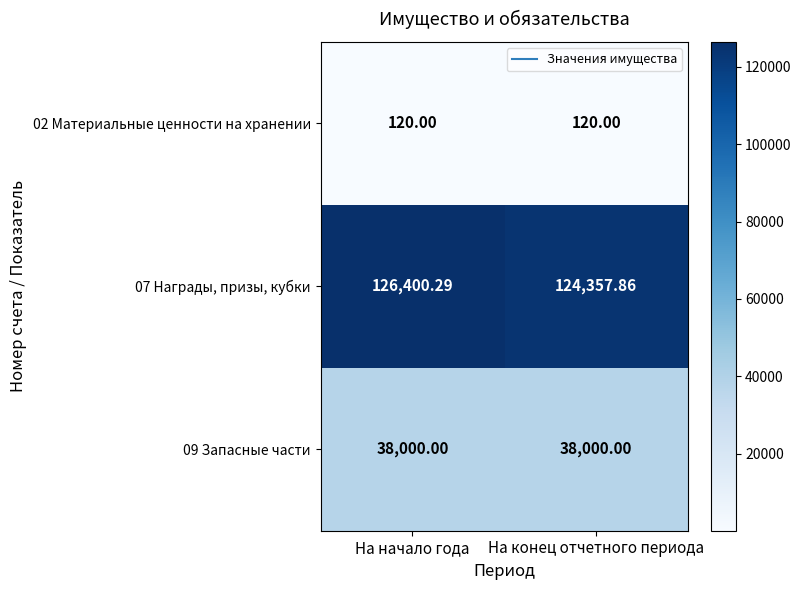

List the labels in order of 07 Награды, призы, кубки value, largest first.

На начало года, На конец отчетного периода